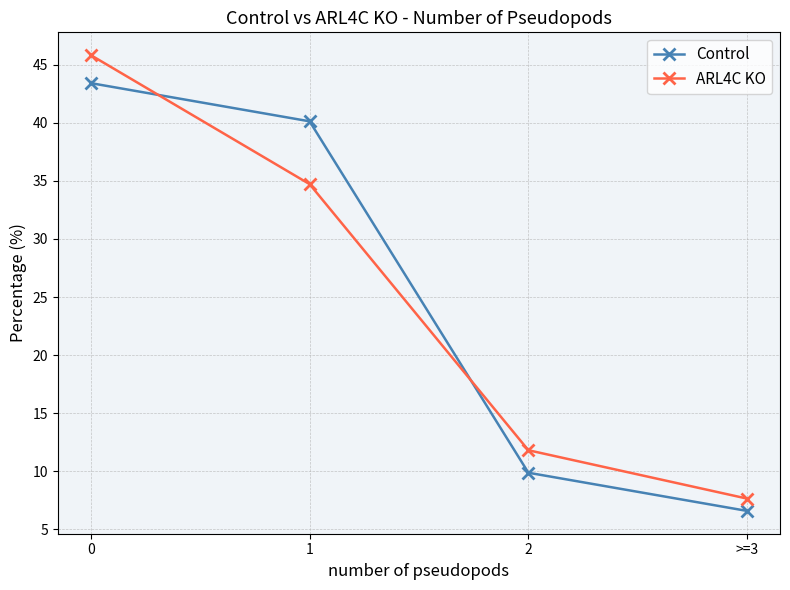

True or false: Control and ARL4C KO cross at least once.

True